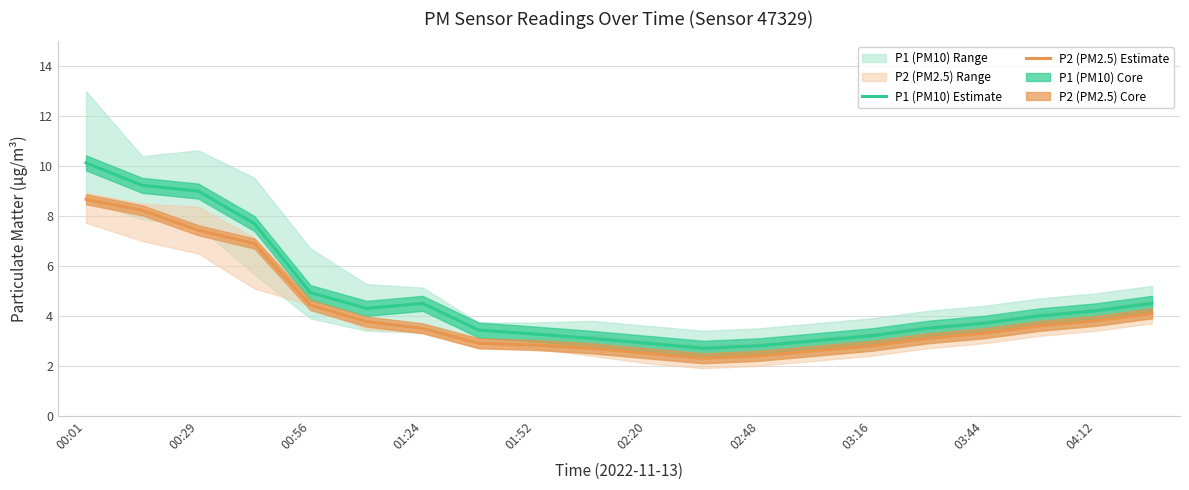

What is the difference between the maximum and minimum values in the P1 (PM10) Estimate series?

7.4